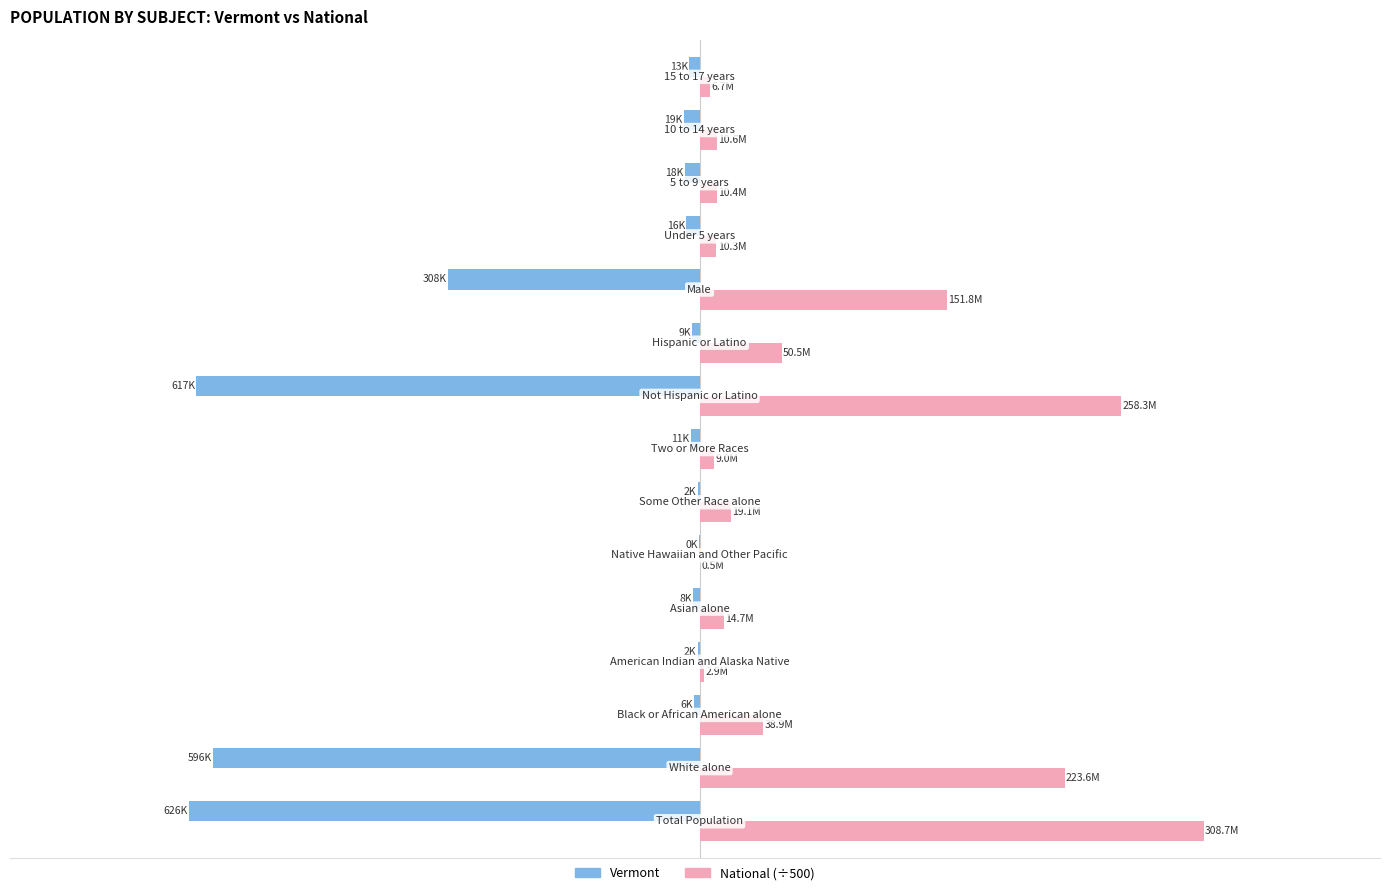

What are all the series names shown in the legend?

Vermont, National (÷500)